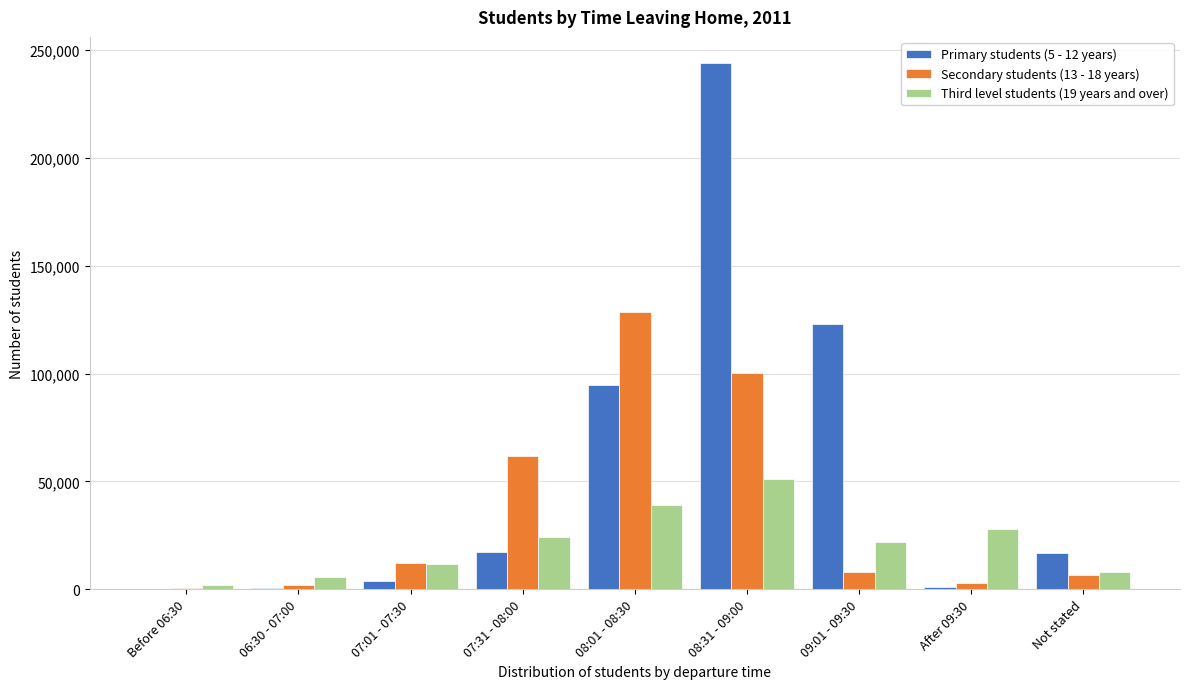

Is it true that Secondary students (13 - 18 years) equals 51350 at 08:31 - 09:00?

False